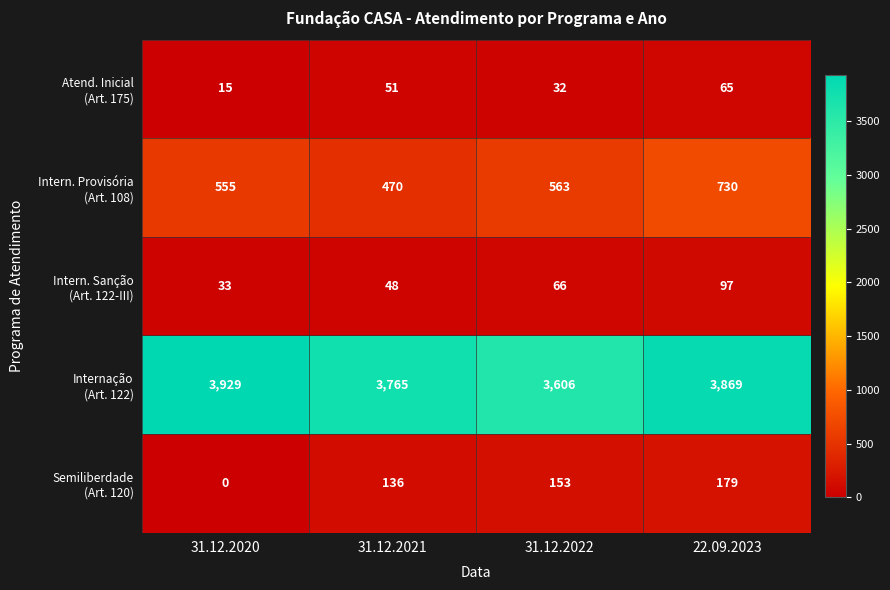

At which category does the chart reach its peak across all series?

31.12.2020